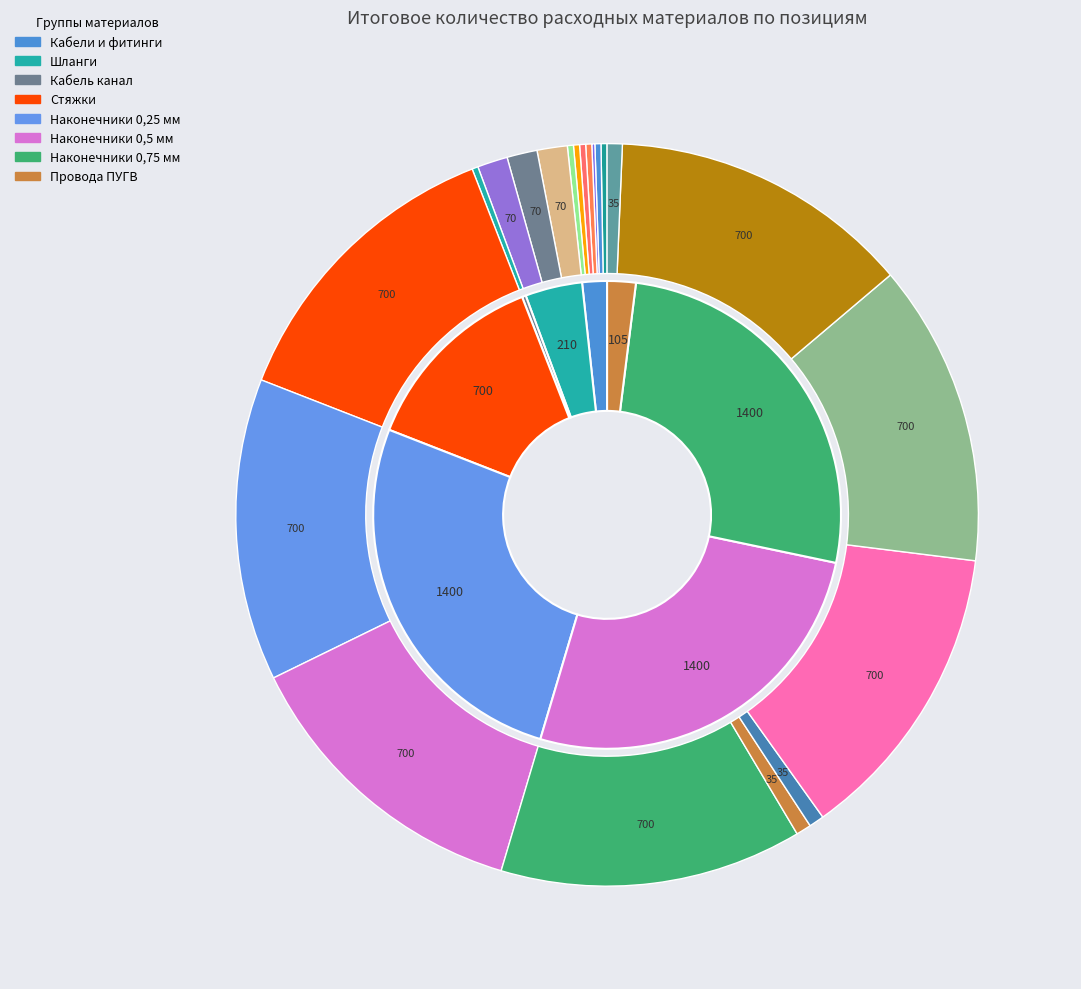

What percentage do Кабельные наконечники 0,5 мм (1) and Кабель канал D:PAL together represent?

13.4%